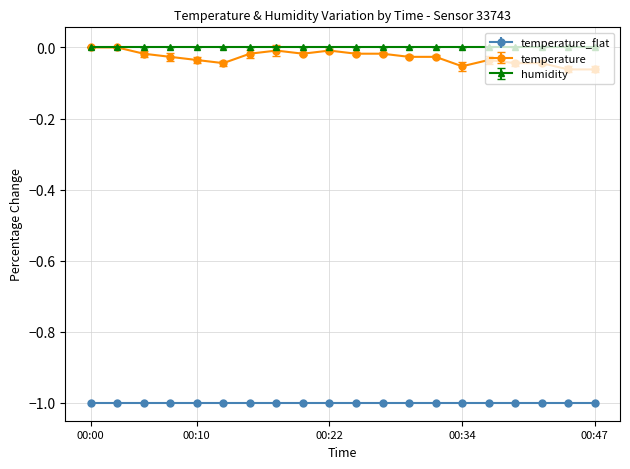

Which series has the widest spread of values?

temperature